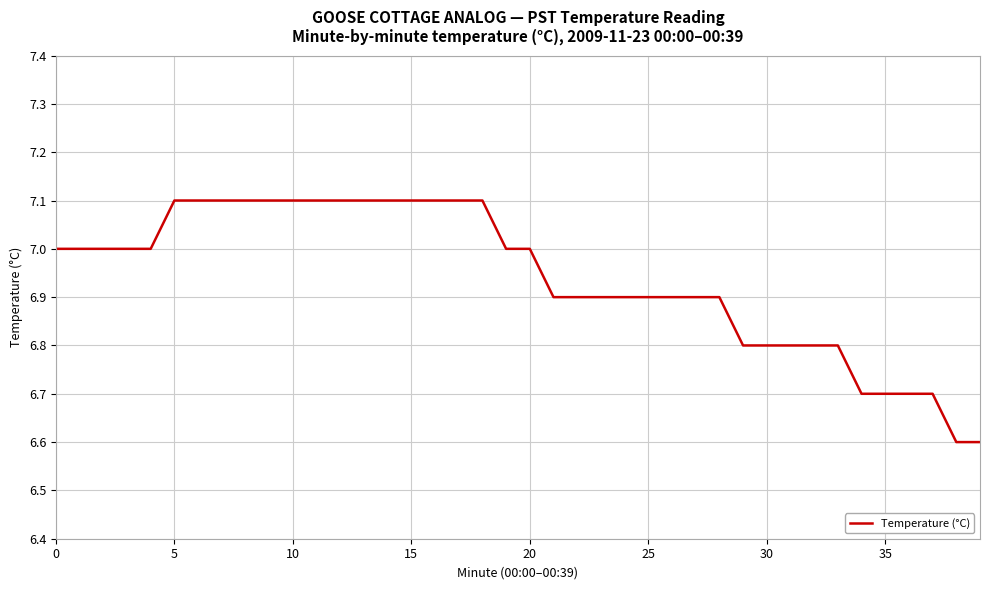

What is the minimum value shown in the chart?

6.6